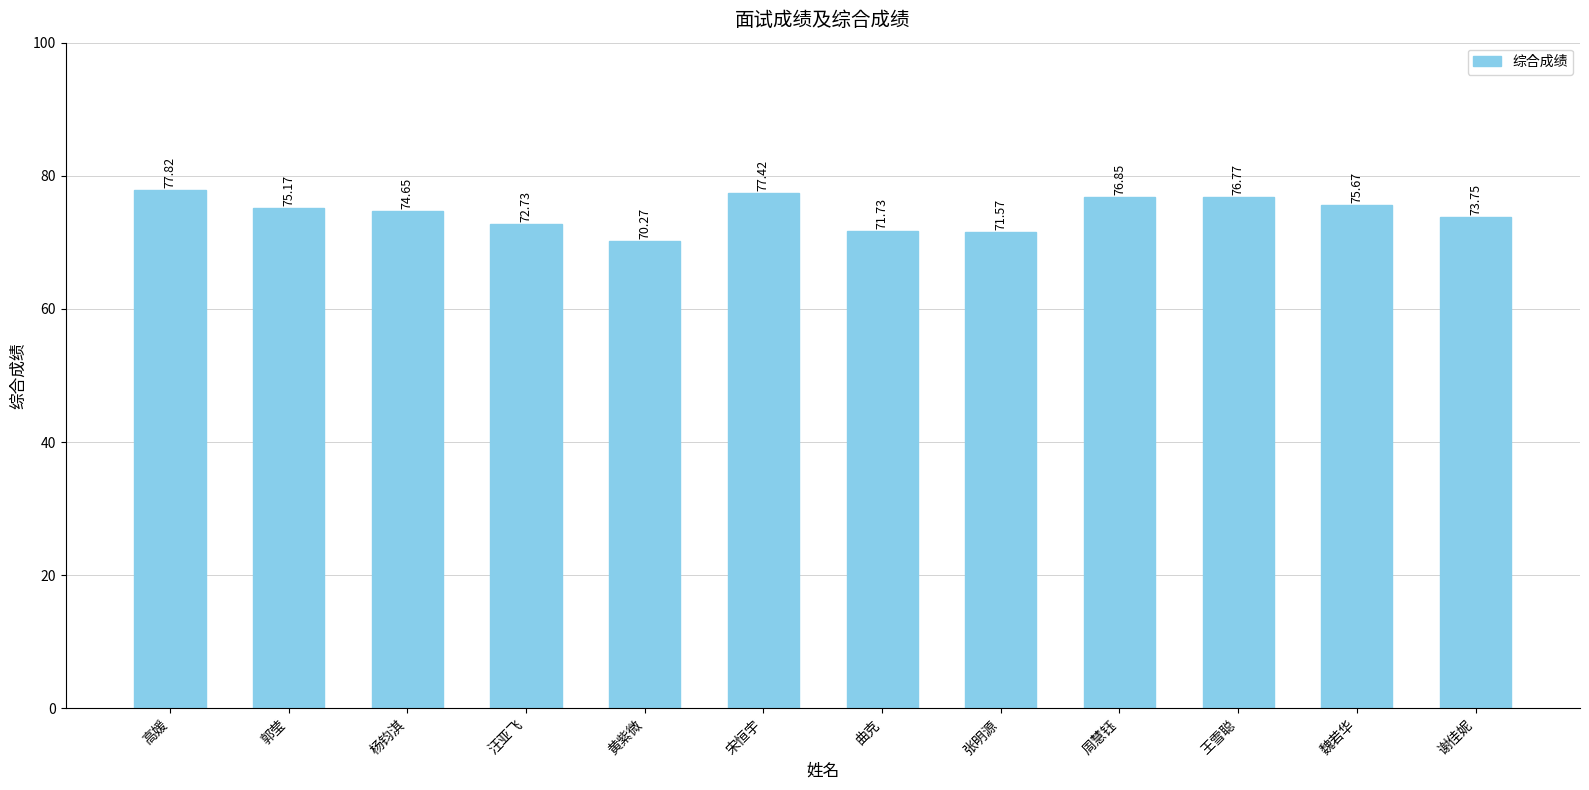

List the labels in order of value, largest first.

高媛, 宋恒宇, 周慧钰, 王雪聪, 魏若华, 郭莹, 杨钧淇, 谢佳妮, 汪亚飞, 曲克, 张明源, 黄紫微